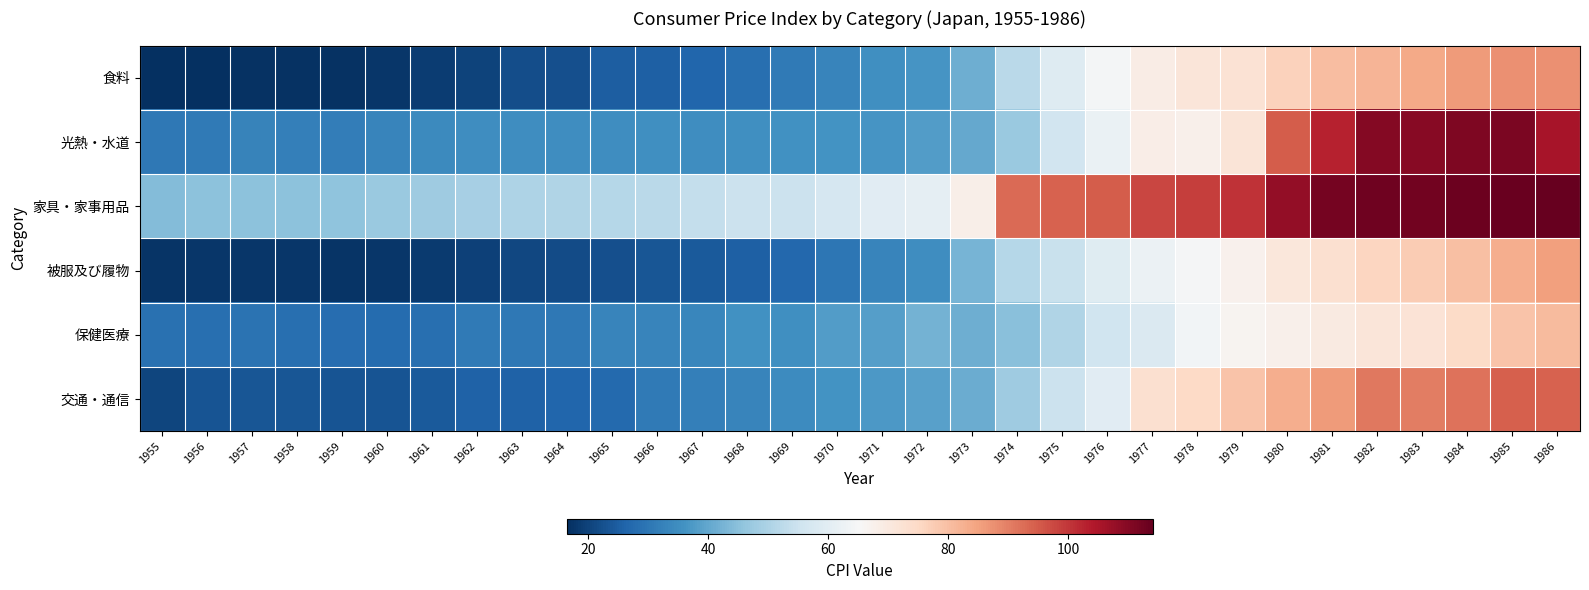

Count the number of data series in this chart.

6